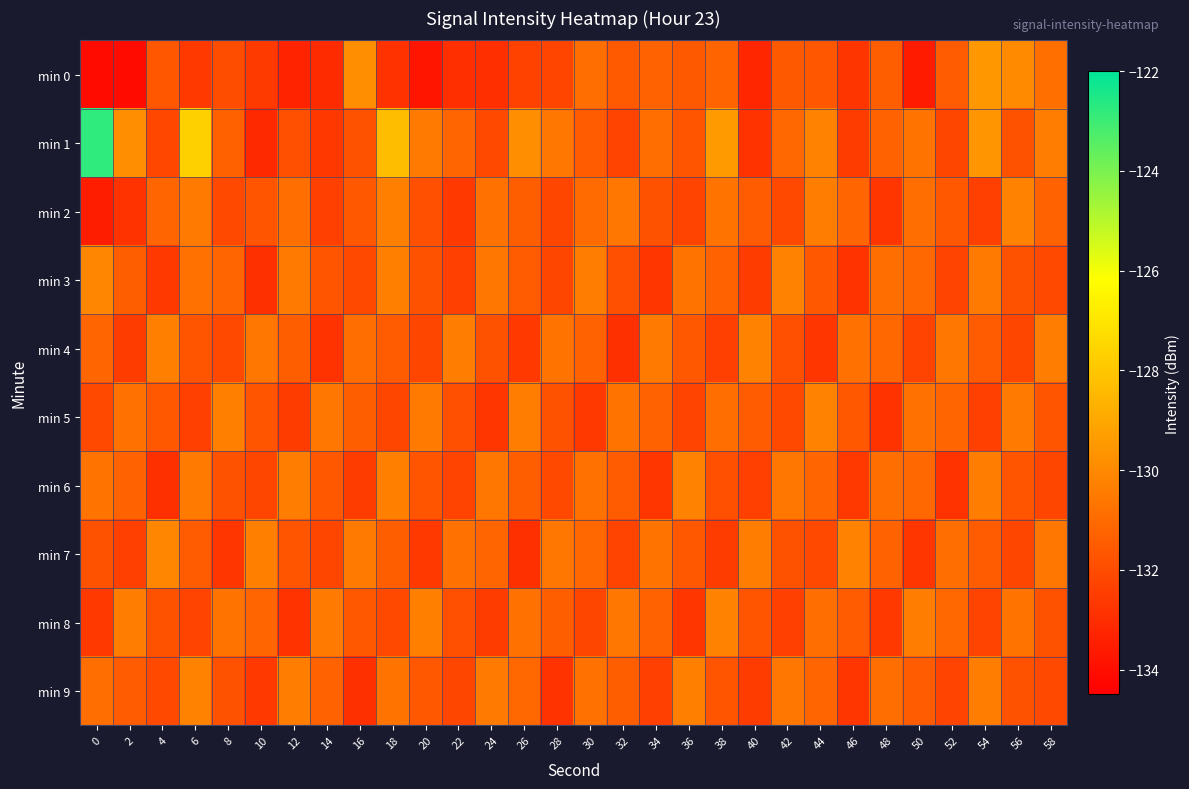

Rank the series at 58 from highest to lowest value.

min 1, min 4, min 7, min 0, min 2, min 5, min 8, min 3, min 9, min 6